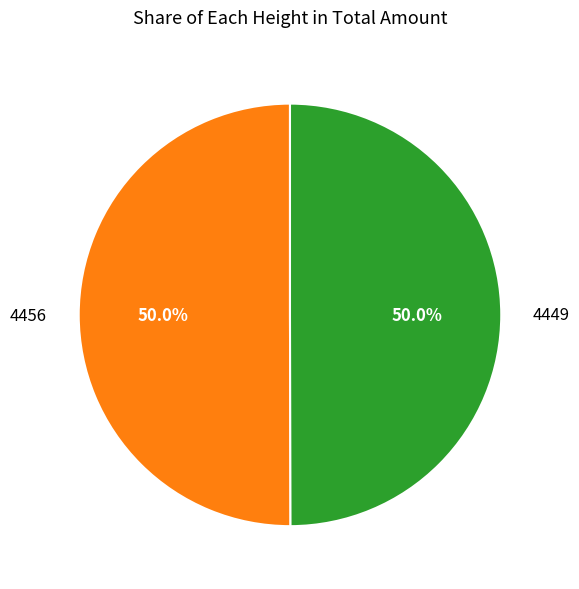

What is the total percentage of 4456 and 4449?

100.0%